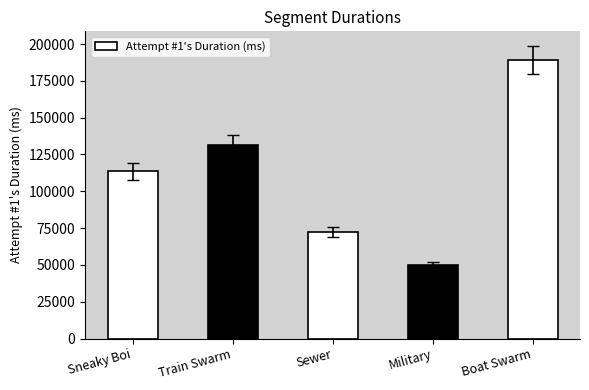

Are the bars grouped side by side (vs. stacked)?

No